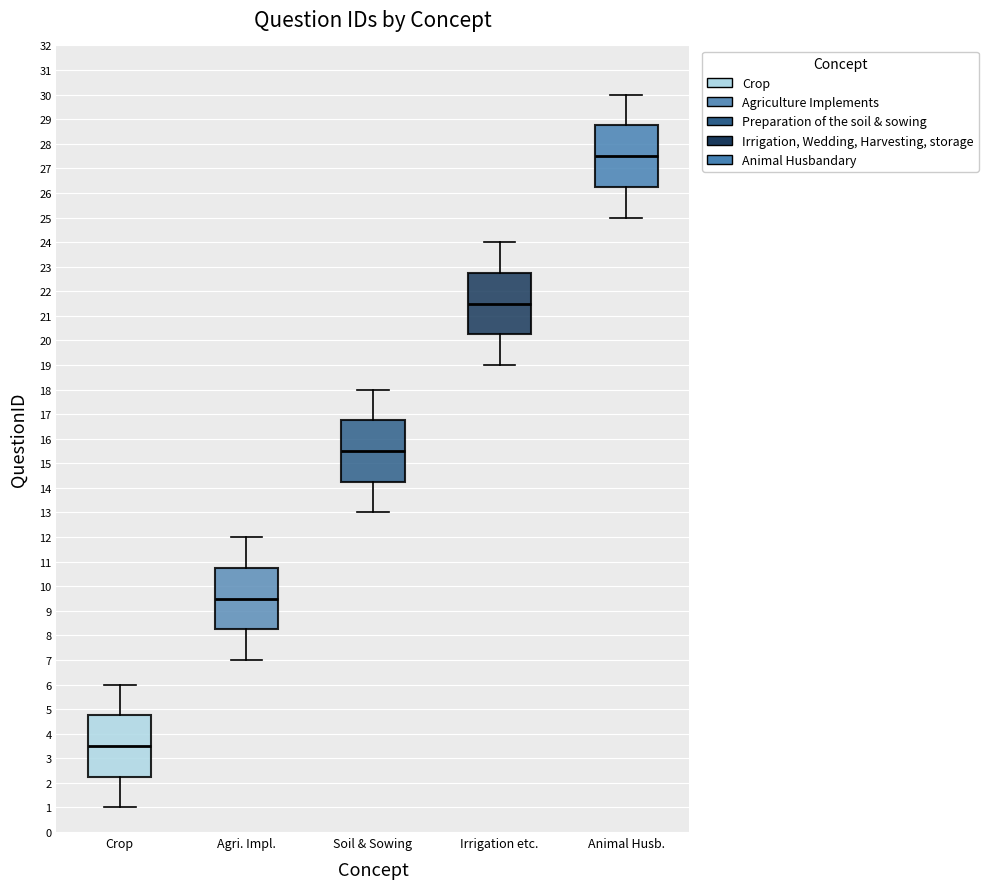

Reading left to right, read every box against the y-axis: the position of its median line, the range the box covers, and the ends of its whiskers. The values are not printed on the chart, so give them approximately, as read against the axis.

Crop: median 3.5, box 2.3 to 4.8, whiskers 1.0 to 6.0
Agri. Impl.: median 9.5, box 8.3 to 10.8, whiskers 7.0 to 12.0
Soil & Sowing: median 15.5, box 14.3 to 16.8, whiskers 13.0 to 18.0
Irrigation etc.: median 21.5, box 20.3 to 22.8, whiskers 19.0 to 24.0
Animal Husb.: median 27.5, box 26.3 to 28.8, whiskers 25.0 to 30.0